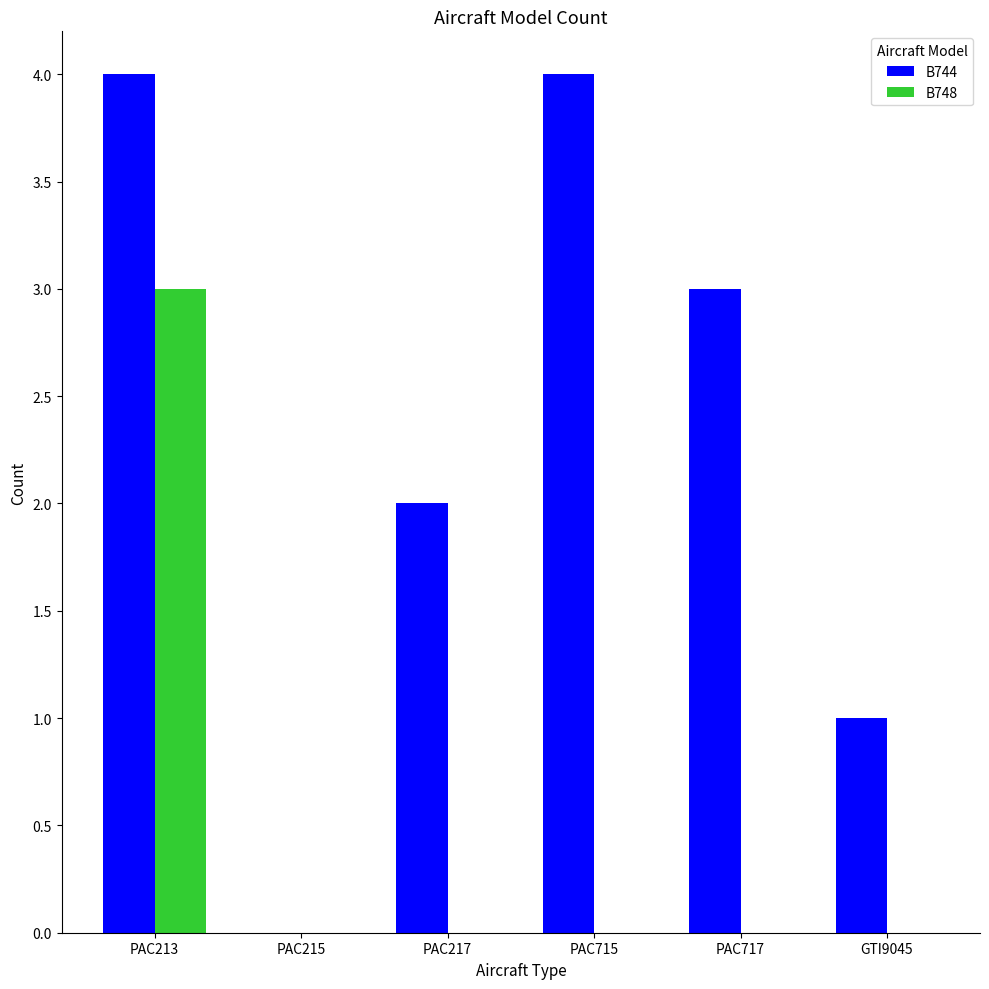

Which category has the highest value in the B748 series?

PAC213